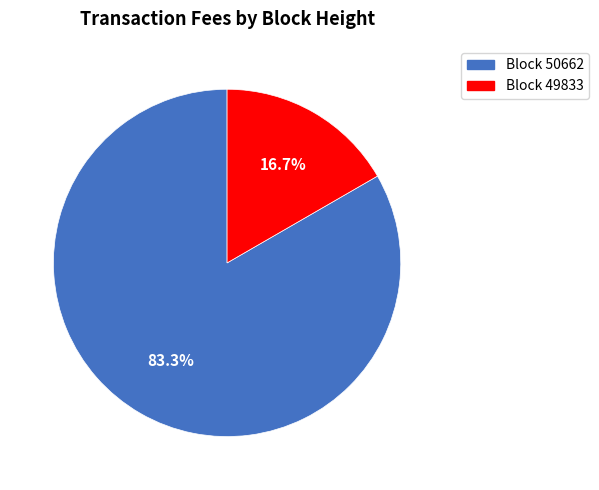

Is there a majority slice in this chart?

Yes